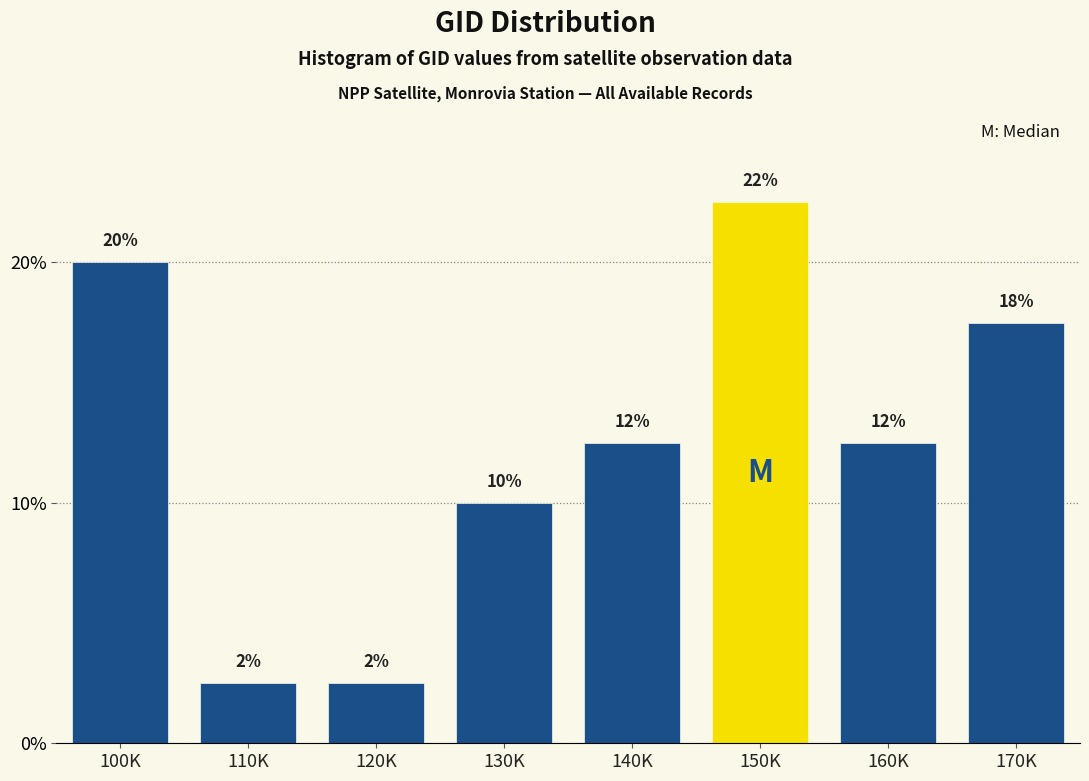

How many bars are there in total?

8